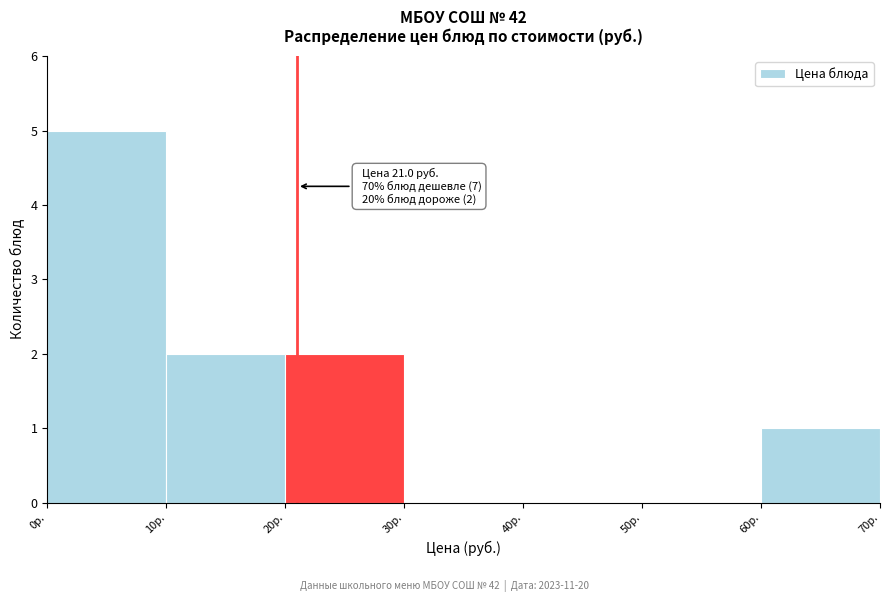

Which range on the x-axis has the tallest bar?

0 to 10